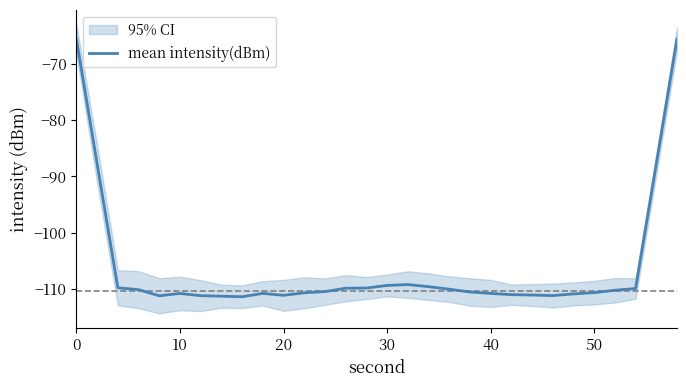

Is it true that mean intensity(dBm) equals -167.3 at 10?

False